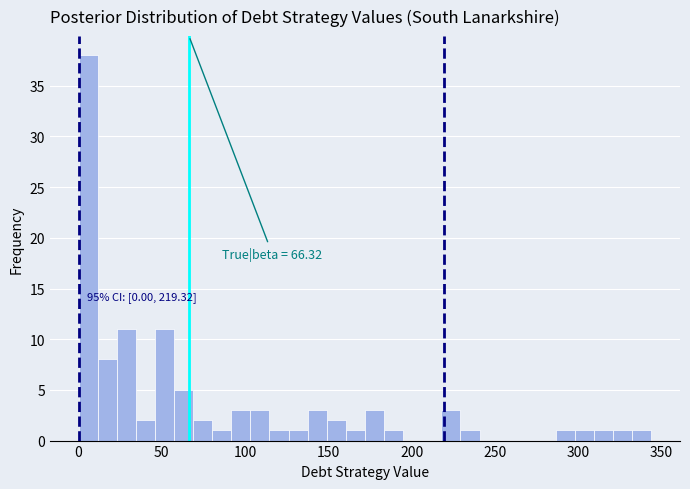

Read against the x-axis, roughly where is the centre of the tallest bar?

5